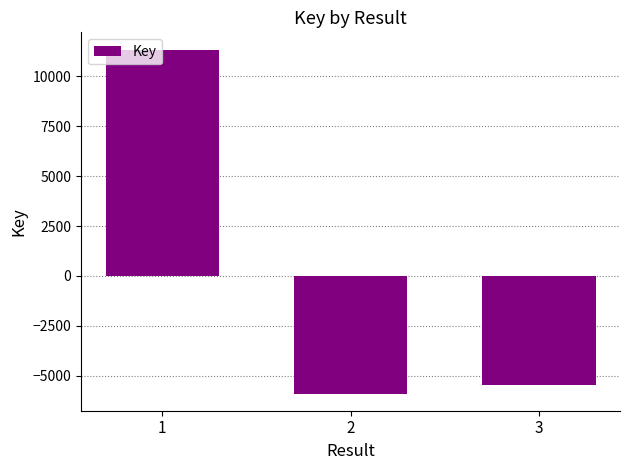

Where does the data first go above -5455?

1